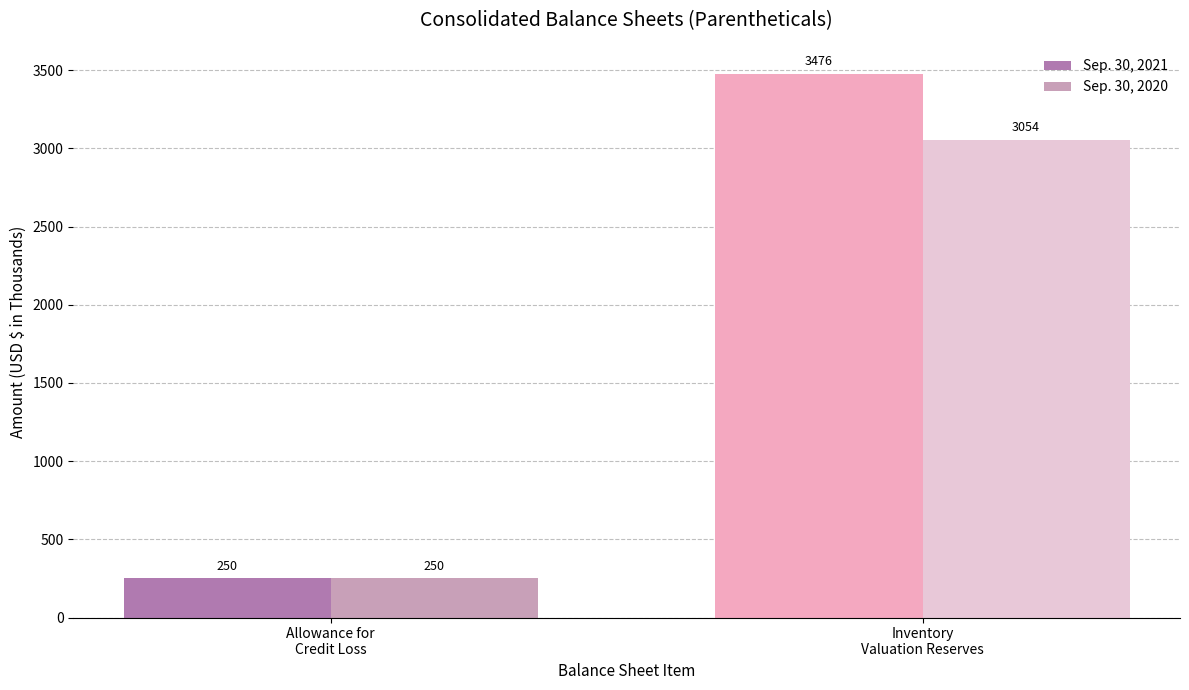

List the series in order of their overall mean, lowest first.

Sep. 30, 2020, Sep. 30, 2021